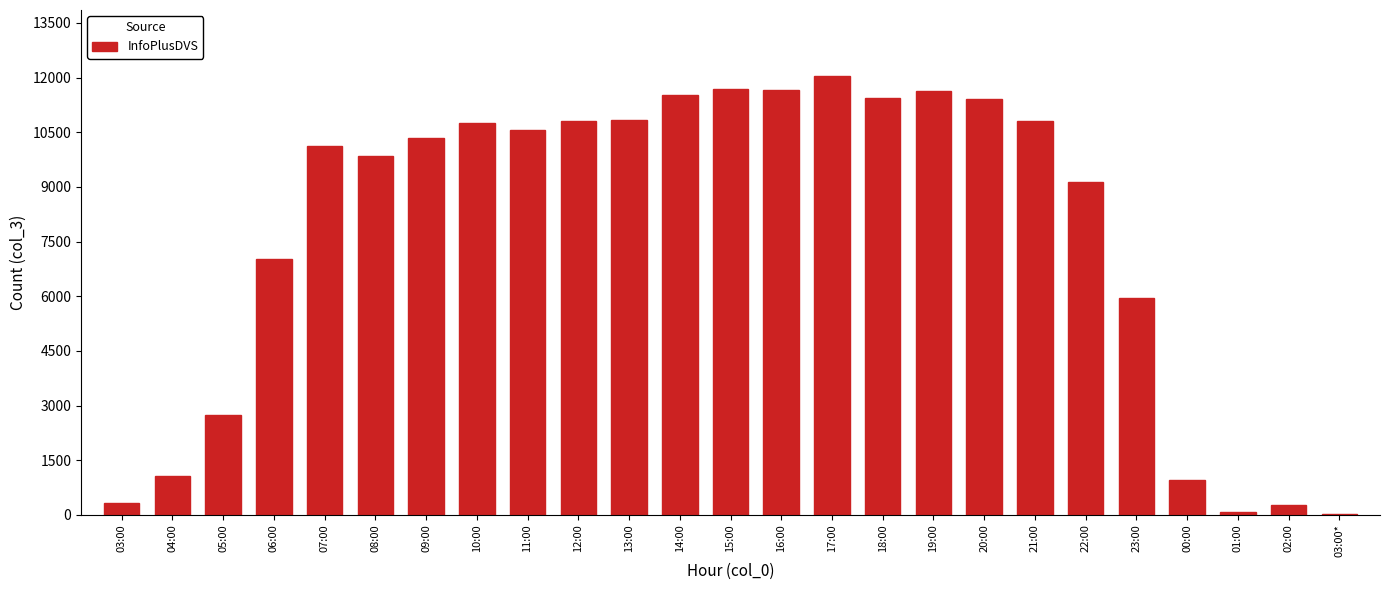

The chart shows a value of 9131 at 22:00. True or false?

True